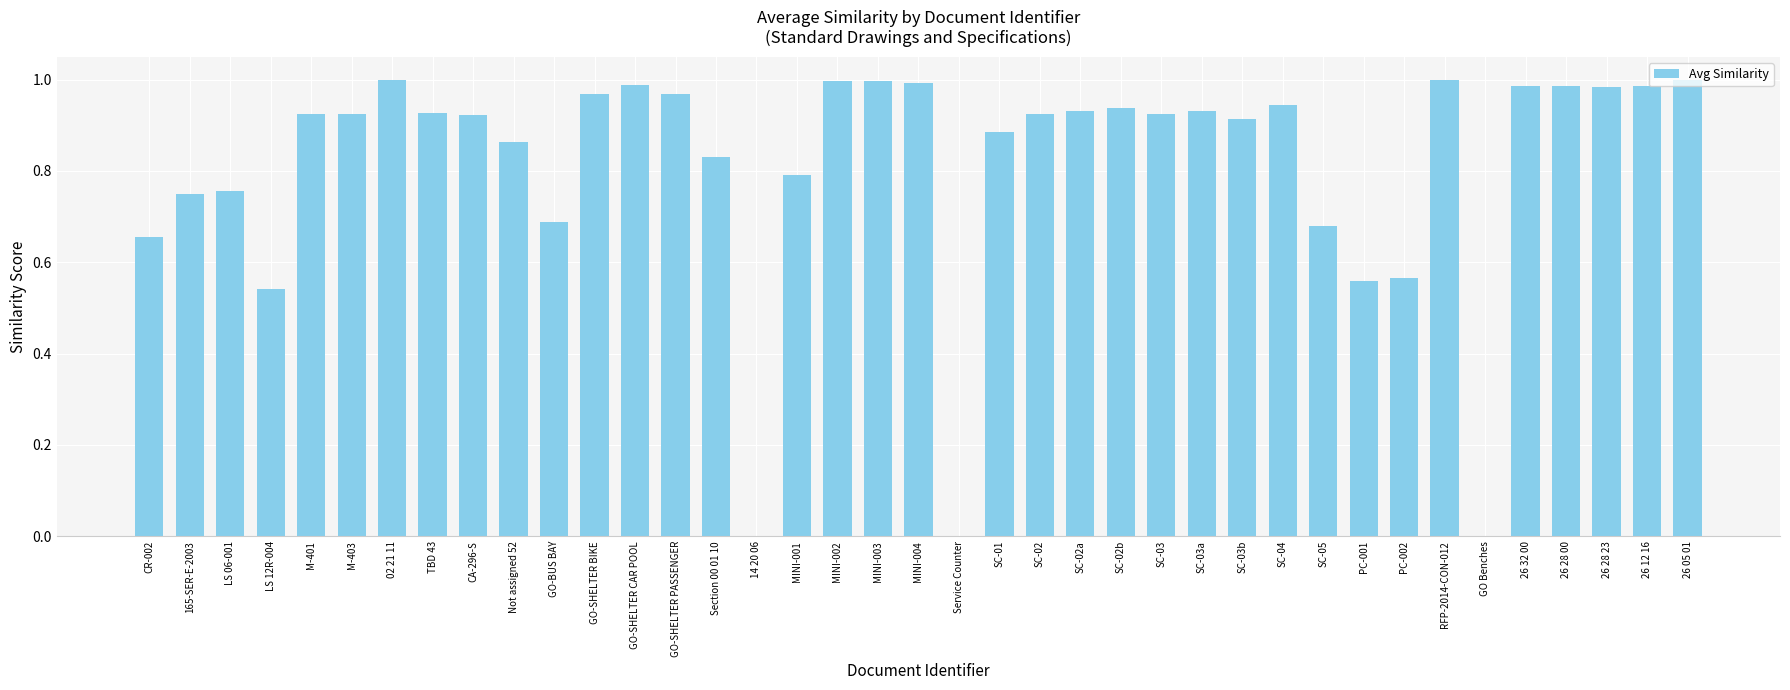

What is the sum of all values?

31.6